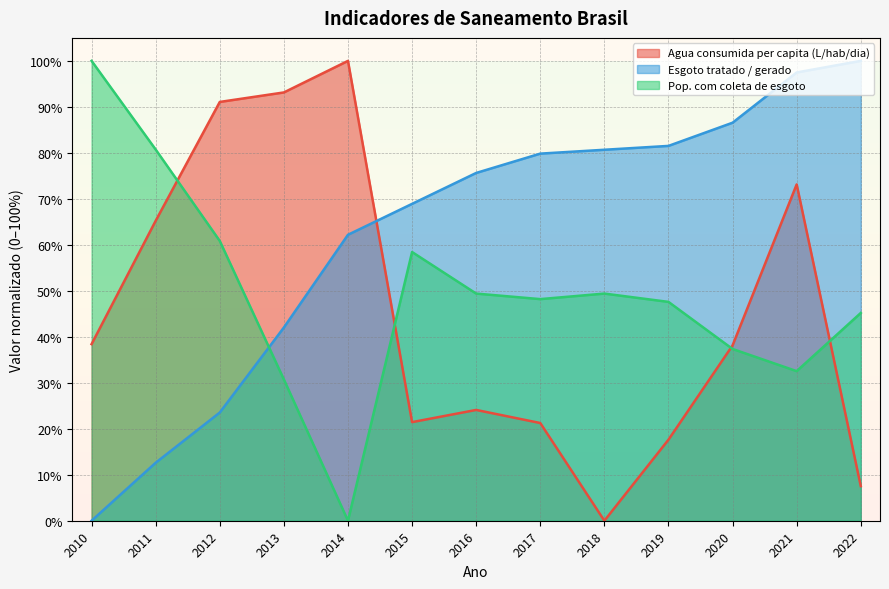

What is the total value across all series at 2015?

1.5